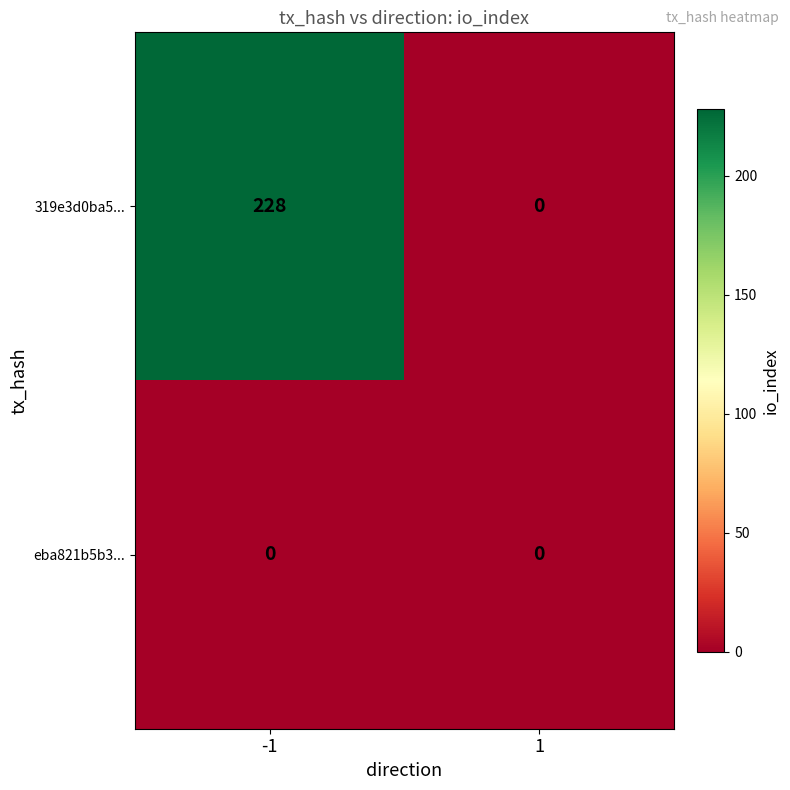

How many series are shown in this chart?

2